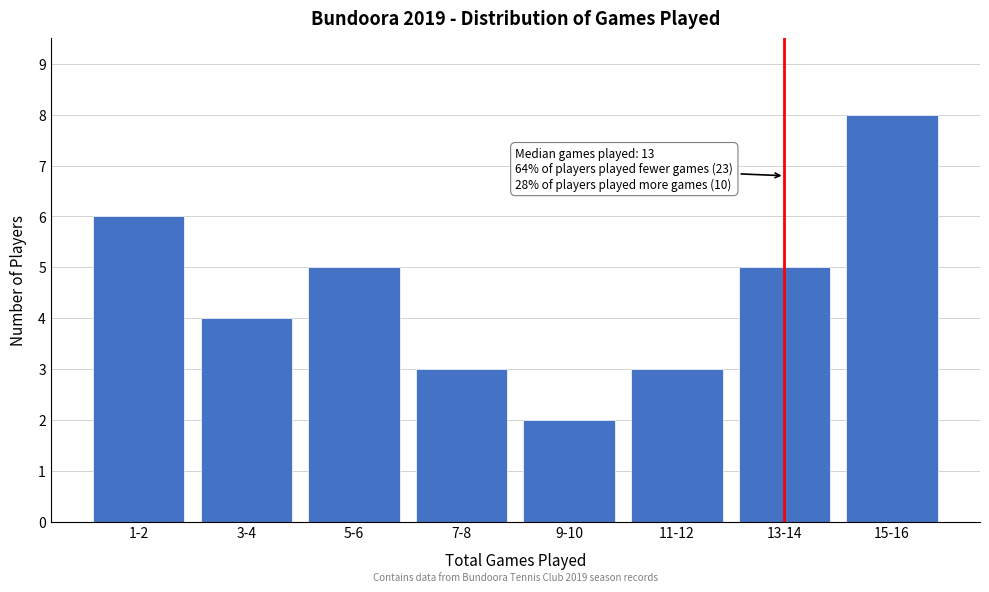

Reading left to right, transcribe all the data shown in this chart.

1-2=6	3-4=4	5-6=5	7-8=3	9-10=2	11-12=3	13-14=5	15-16=8